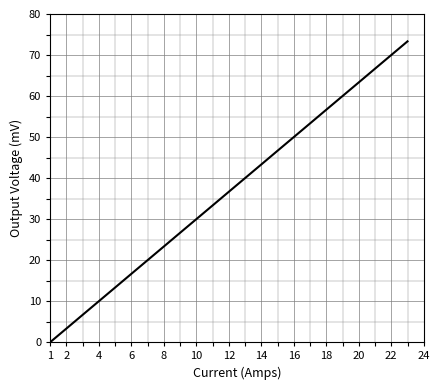

What is the greatest value displayed?

73.3